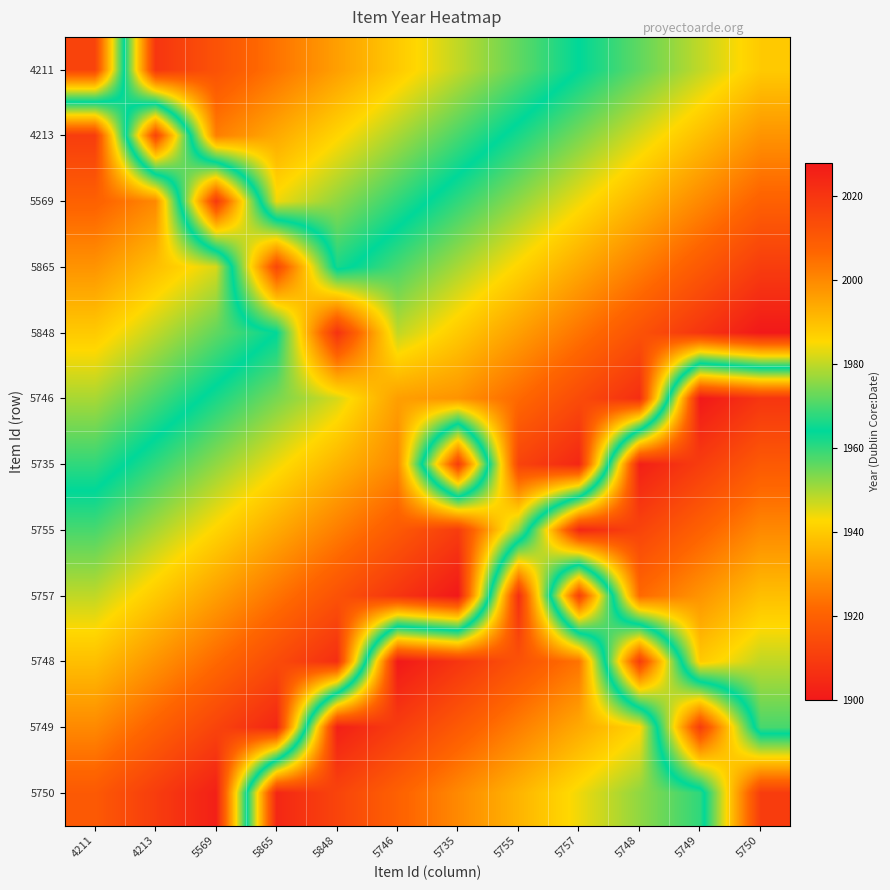

Which has a higher value, 5748 or 5865?

5748